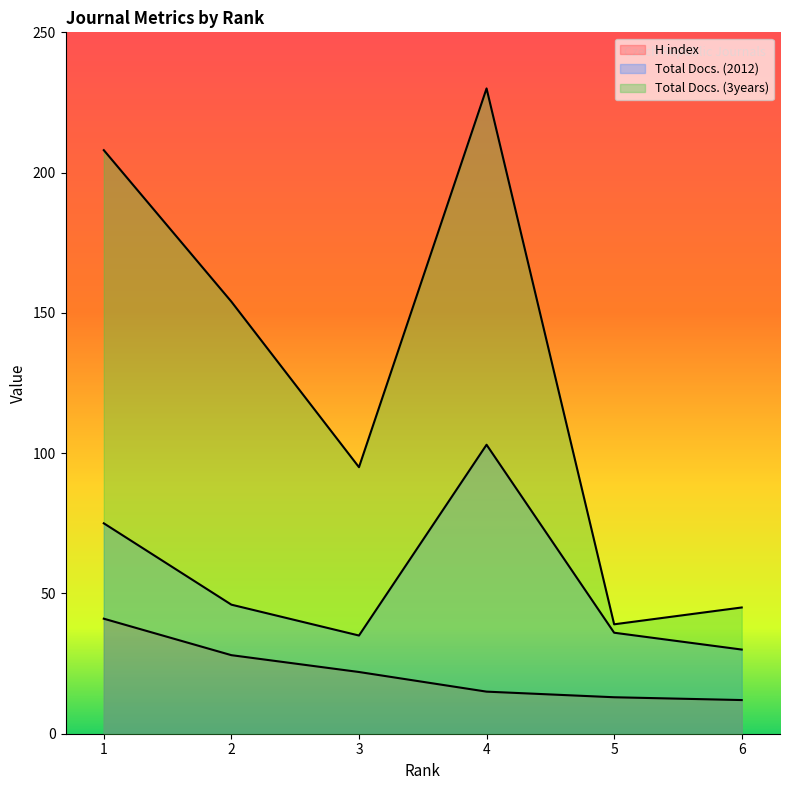

The value of Total Docs. (2012) at 3 is 23. True or false?

False